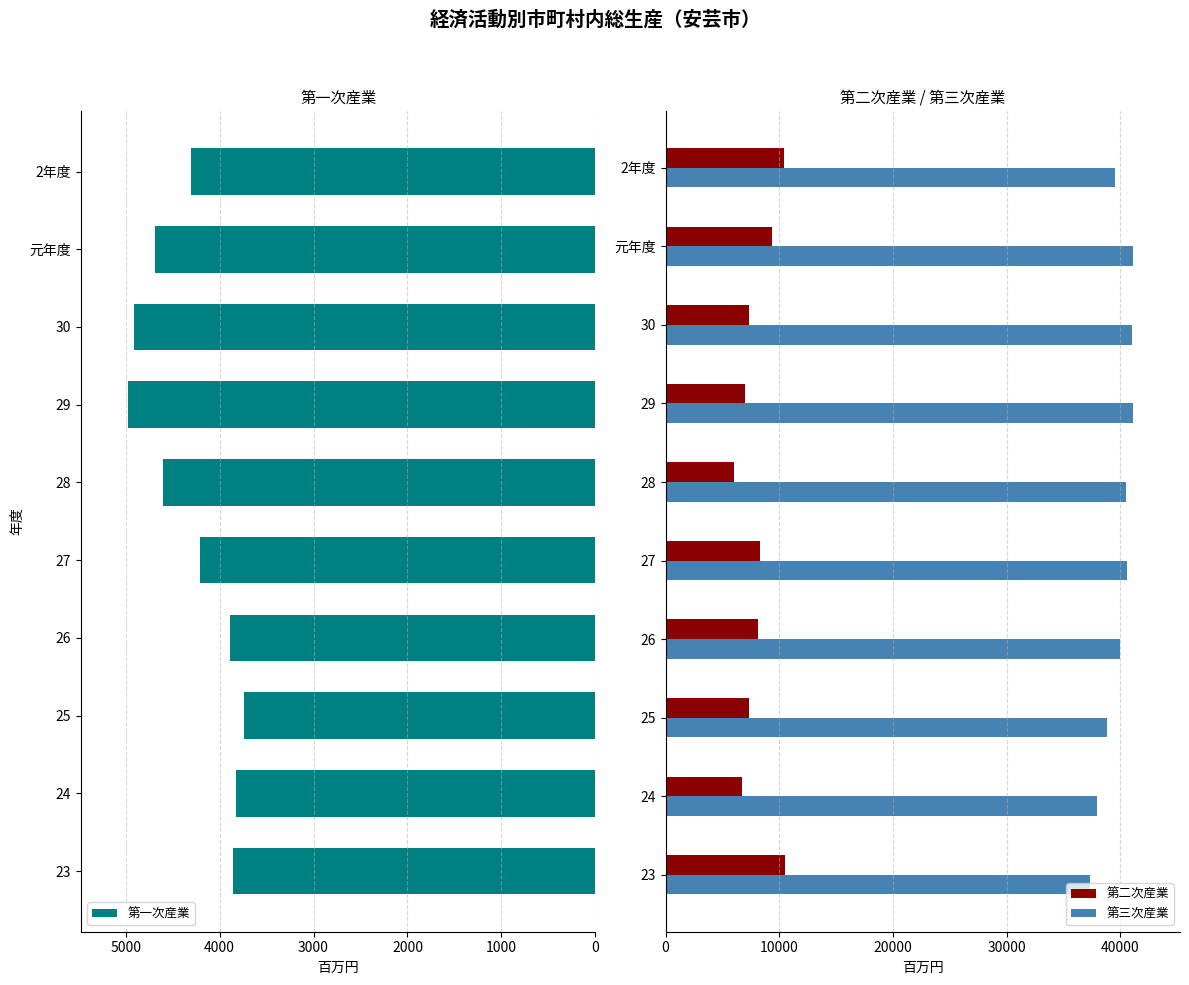

List the series in order of their peak value, lowest first.

第一次産業, 第二次産業, 第三次産業